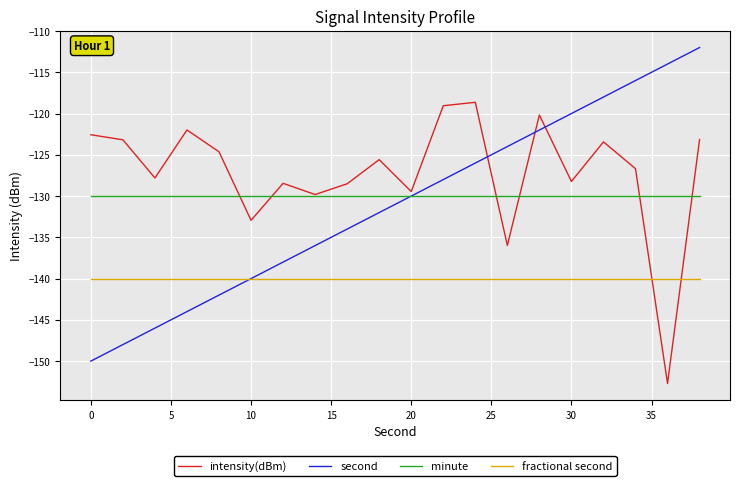

What is the sum of all intensity(dBm) values?

-2543.0